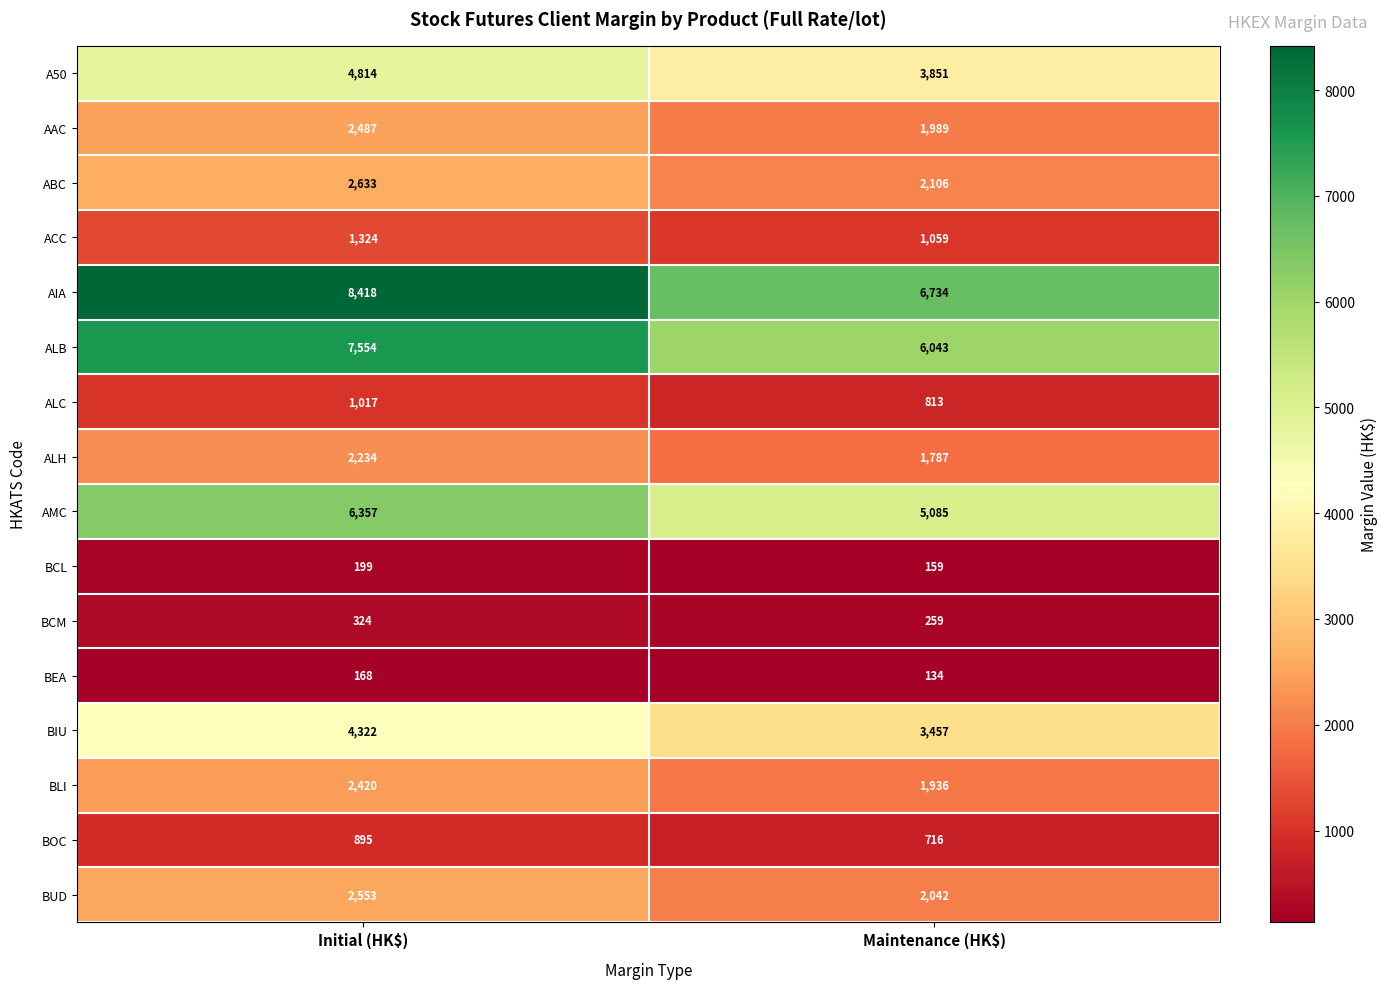

Which series has the largest total across all categories?

AIA